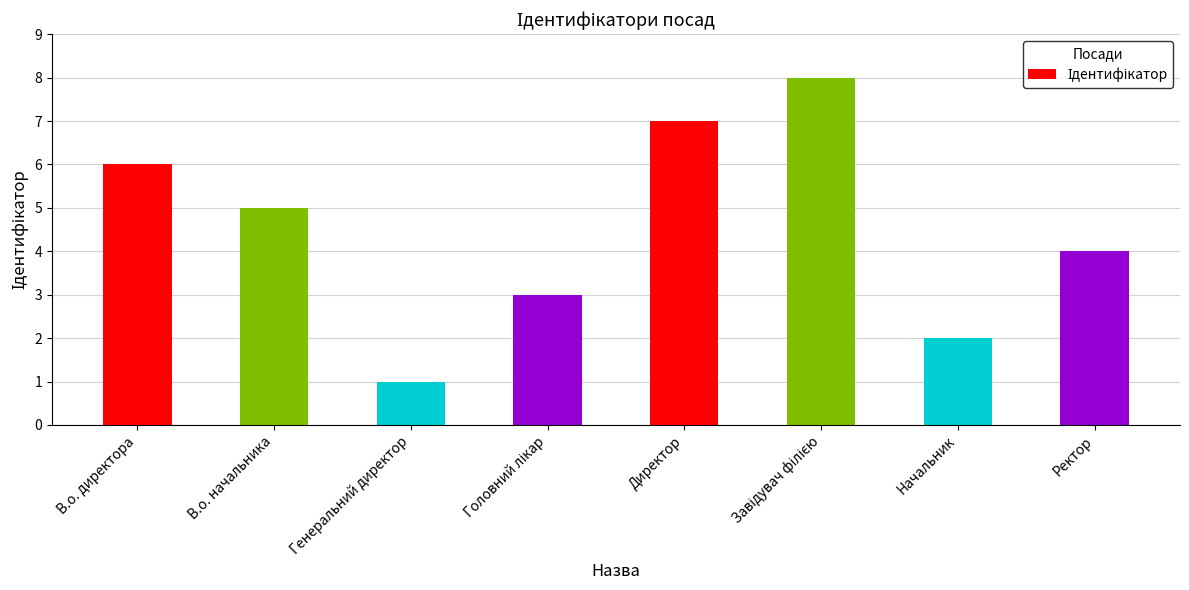

The chart shows a value of 6 at В.о. директора. True or false?

True